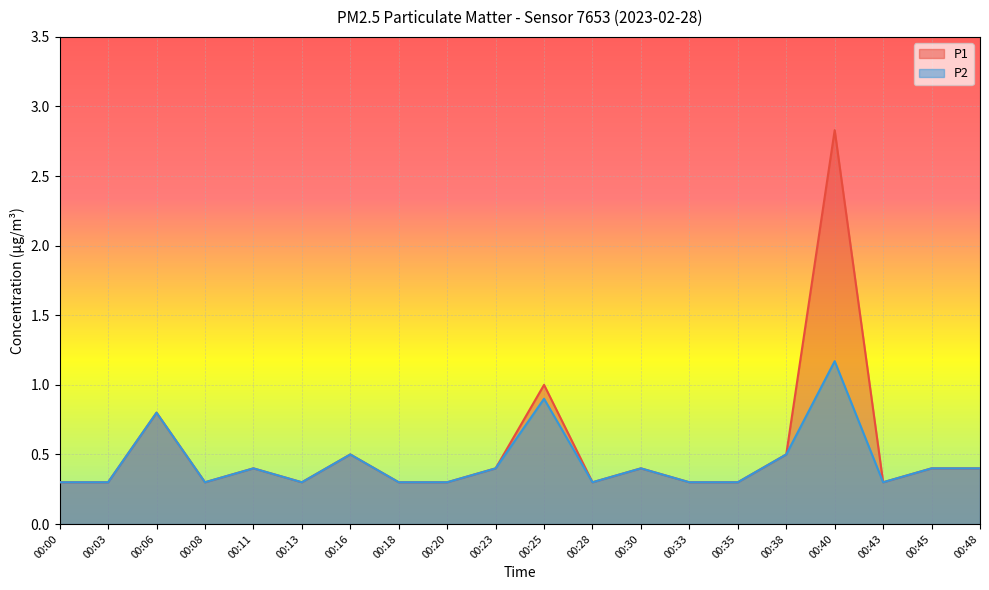

What is the total value across all series at 00:16?

1.0